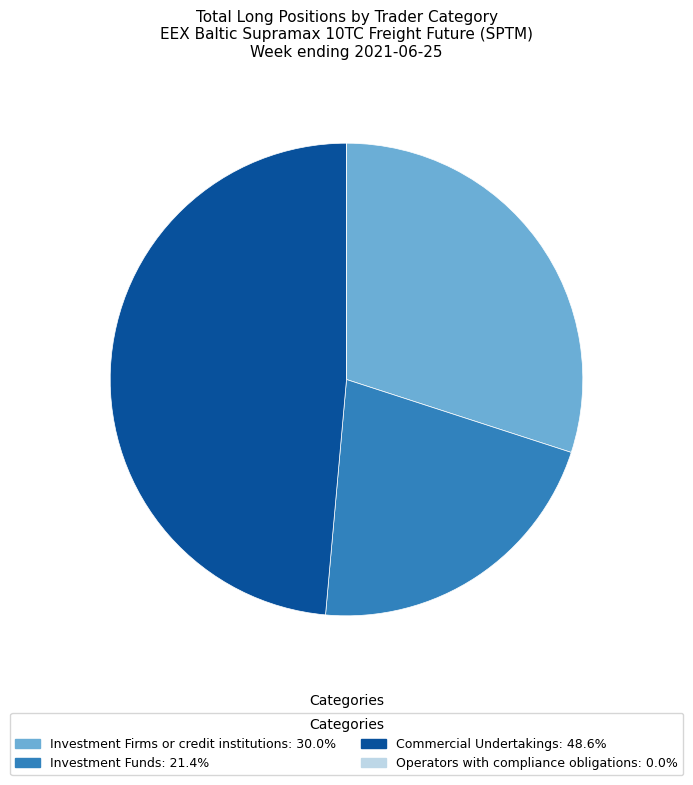

Combined, do Investment Funds: 21.4% and Commercial Undertakings: 48.6% account for over 50%?

Yes